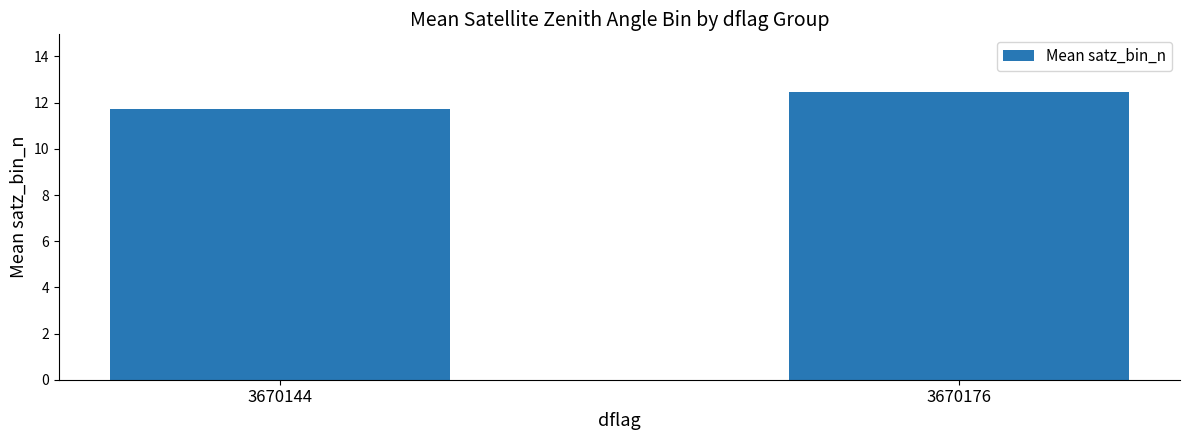

Rank the categories by value from highest to lowest.

3670176, 3670144